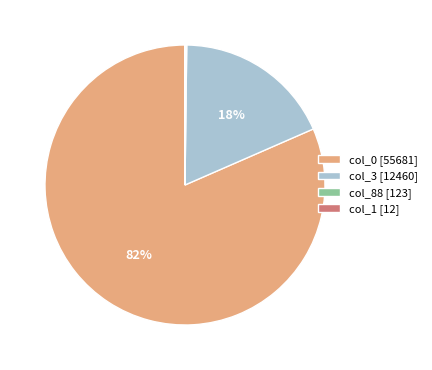

True or false: col_3 [12460] accounts for 18% of the total.

True